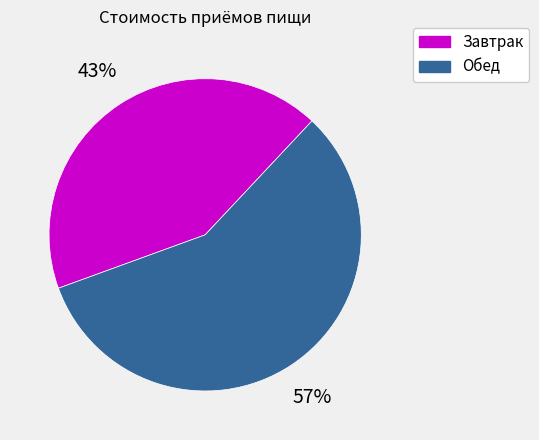

To the nearest percent, what portion does Завтрак represent?

43%